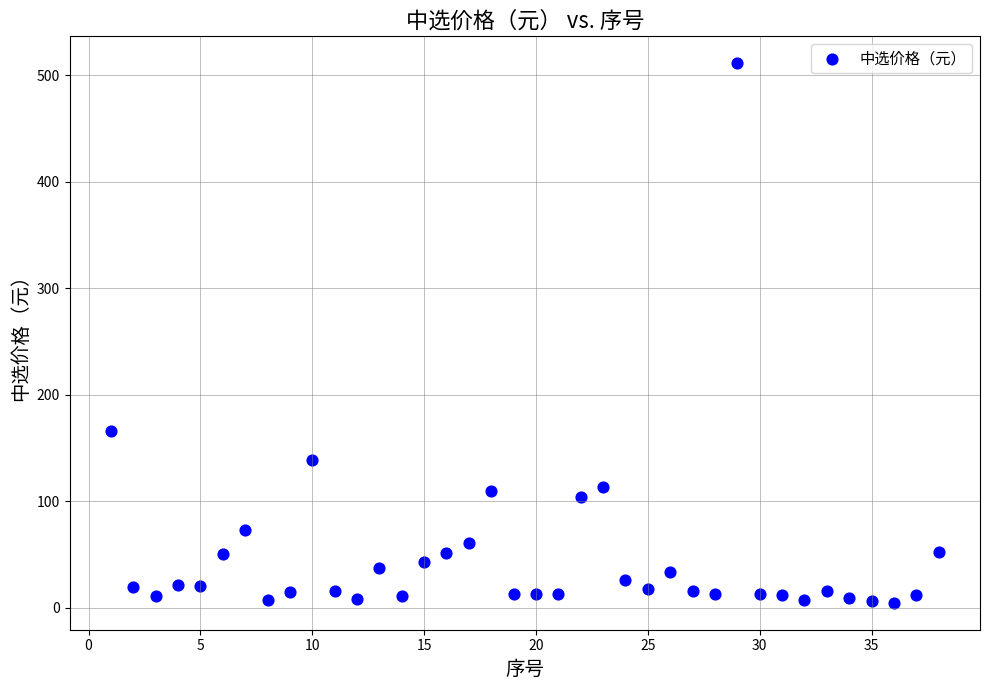

What Y value in the scatter plot is closest to 257?

165.7